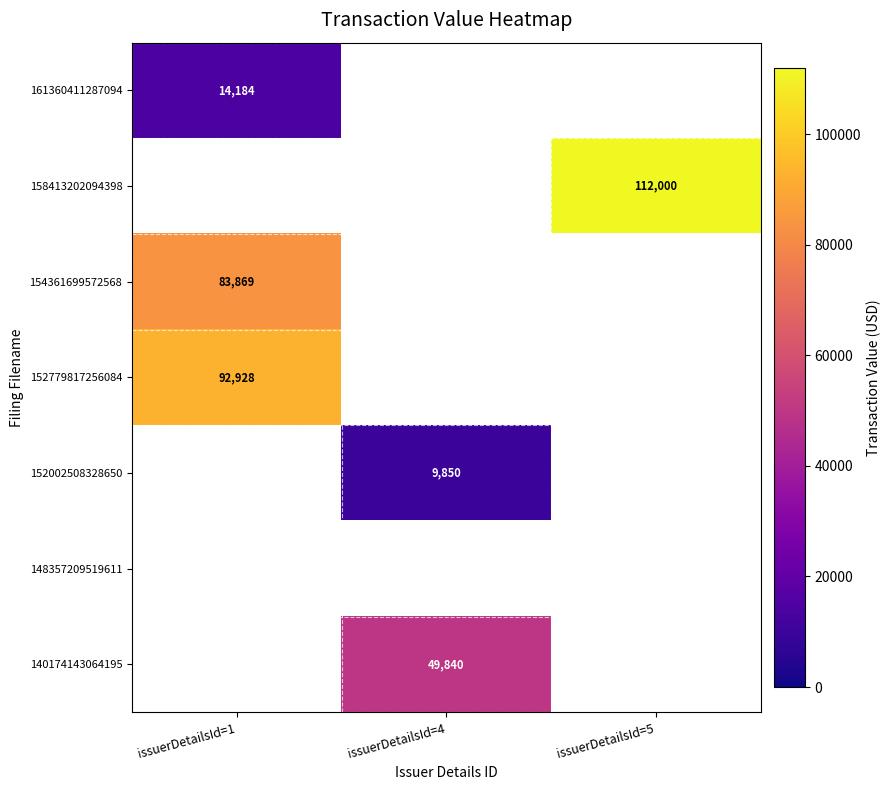

The 152002508328650 series shows 9850 at issuerDetailsId=4. True or false?

True